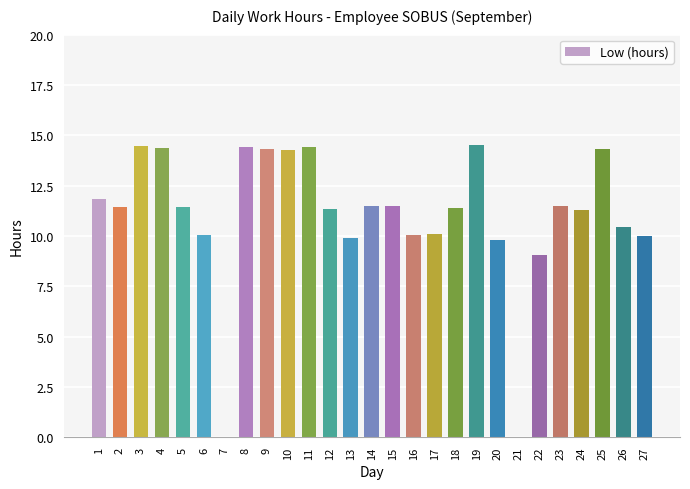

What is the change in value from 16 to 24?

+1.3